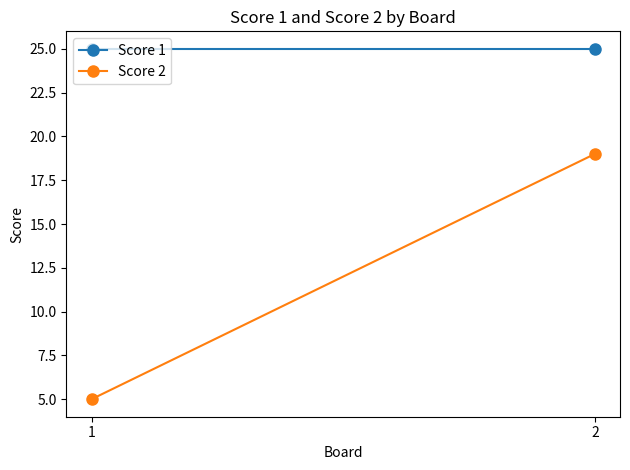

List the labels in order of Score 1 value, largest first.

1, 2